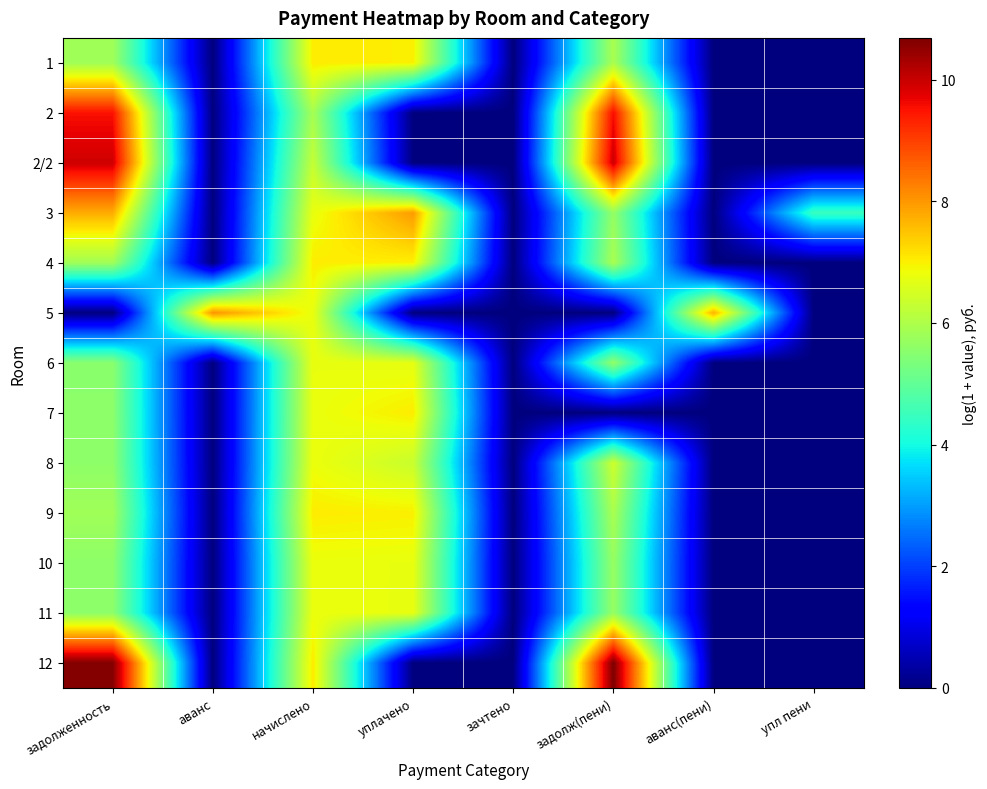

Reading left to right, transcribe all the data shown in this chart.

1: задолженность=5.8	аванс=0.0	начислено=7.0	уплачено=7.0	зачтено=0.0	задолж(пени)=5.9	аванс(пени)=0.0	упл пени=0.0
2: задолженность=9.5	аванс=0.0	начислено=5.9	уплачено=0.0	зачтено=0.0	задолж(пени)=9.6	аванс(пени)=0.0	упл пени=0.0
2/2: задолженность=9.9	аванс=0.0	начислено=6.3	уплачено=0.0	зачтено=0.0	задолж(пени)=10.0	аванс(пени)=0.0	упл пени=0.0
3: задолженность=7.8	аванс=0.0	начислено=6.8	уплачено=8.0	зачтено=0.0	задолж(пени)=5.7	аванс(пени)=0.0	упл пени=4.5
4: задолженность=5.8	аванс=0.0	начислено=7.0	уплачено=7.0	зачтено=0.0	задолж(пени)=5.9	аванс(пени)=0.0	упл пени=0.0
5: задолженность=0.0	аванс=8.1	начислено=6.8	уплачено=0.0	зачтено=0.0	задолж(пени)=0.0	аванс(пени)=7.7	упл пени=0.0
6: задолженность=5.5	аванс=0.0	начислено=6.8	уплачено=6.7	зачтено=0.0	задолж(пени)=5.7	аванс(пени)=0.0	упл пени=0.0
7: задолженность=5.6	аванс=0.0	начислено=6.8	уплачено=7.0	зачтено=0.0	задолж(пени)=0.0	аванс(пени)=0.0	упл пени=0.0
8: задолженность=5.6	аванс=0.0	начислено=6.8	уплачено=6.3	зачтено=0.0	задолж(пени)=6.4	аванс(пени)=0.0	упл пени=0.0
9: задолженность=5.8	аванс=0.0	начислено=7.0	уплачено=7.0	зачтено=0.0	задолж(пени)=5.9	аванс(пени)=0.0	упл пени=0.0
10: задолженность=5.6	аванс=0.0	начислено=6.8	уплачено=6.8	зачтено=0.0	задолж(пени)=5.7	аванс(пени)=0.0	упл пени=0.0
11: задолженность=5.6	аванс=0.0	начислено=6.8	уплачено=6.8	зачтено=0.0	задолж(пени)=5.7	аванс(пени)=0.0	упл пени=0.0
12: задолженность=10.6	аванс=0.0	начислено=7.1	уплачено=0.0	зачтено=0.0	задолж(пени)=10.7	аванс(пени)=0.0	упл пени=0.0